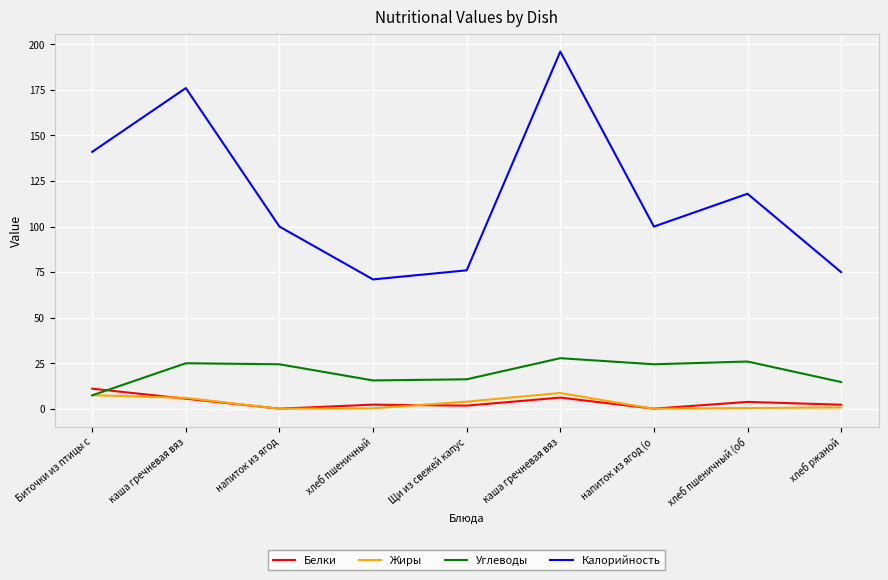

Between напиток из ягод (о and хлеб ржаной, which is larger?

хлеб ржаной